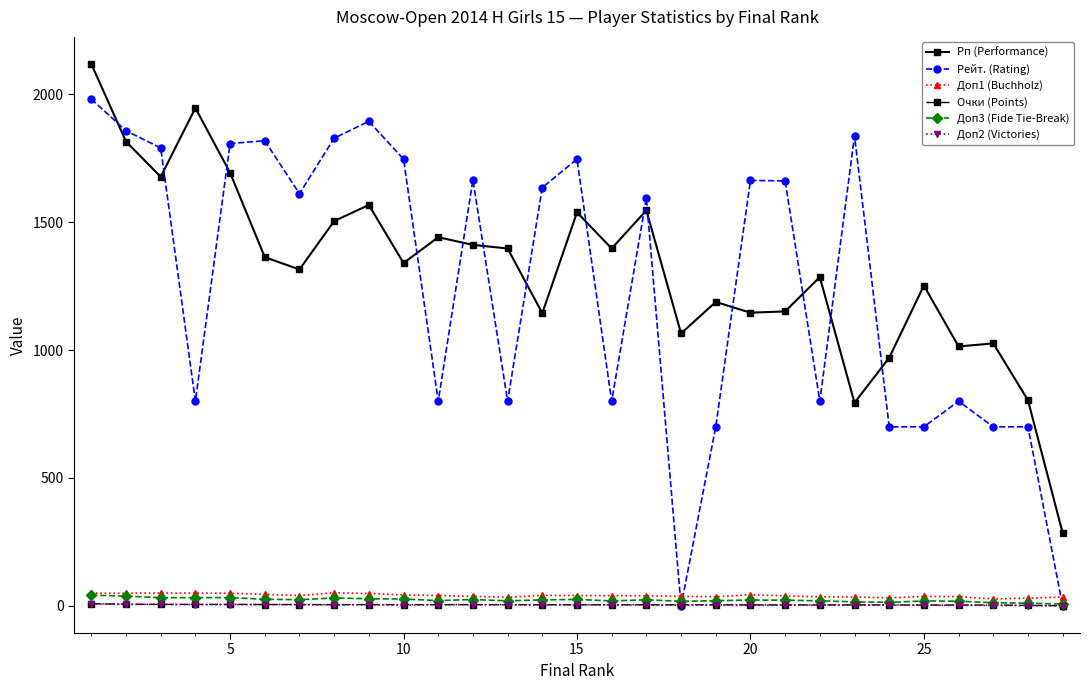

Which series has the largest range (max minus min)?

Рейт. (Rating)